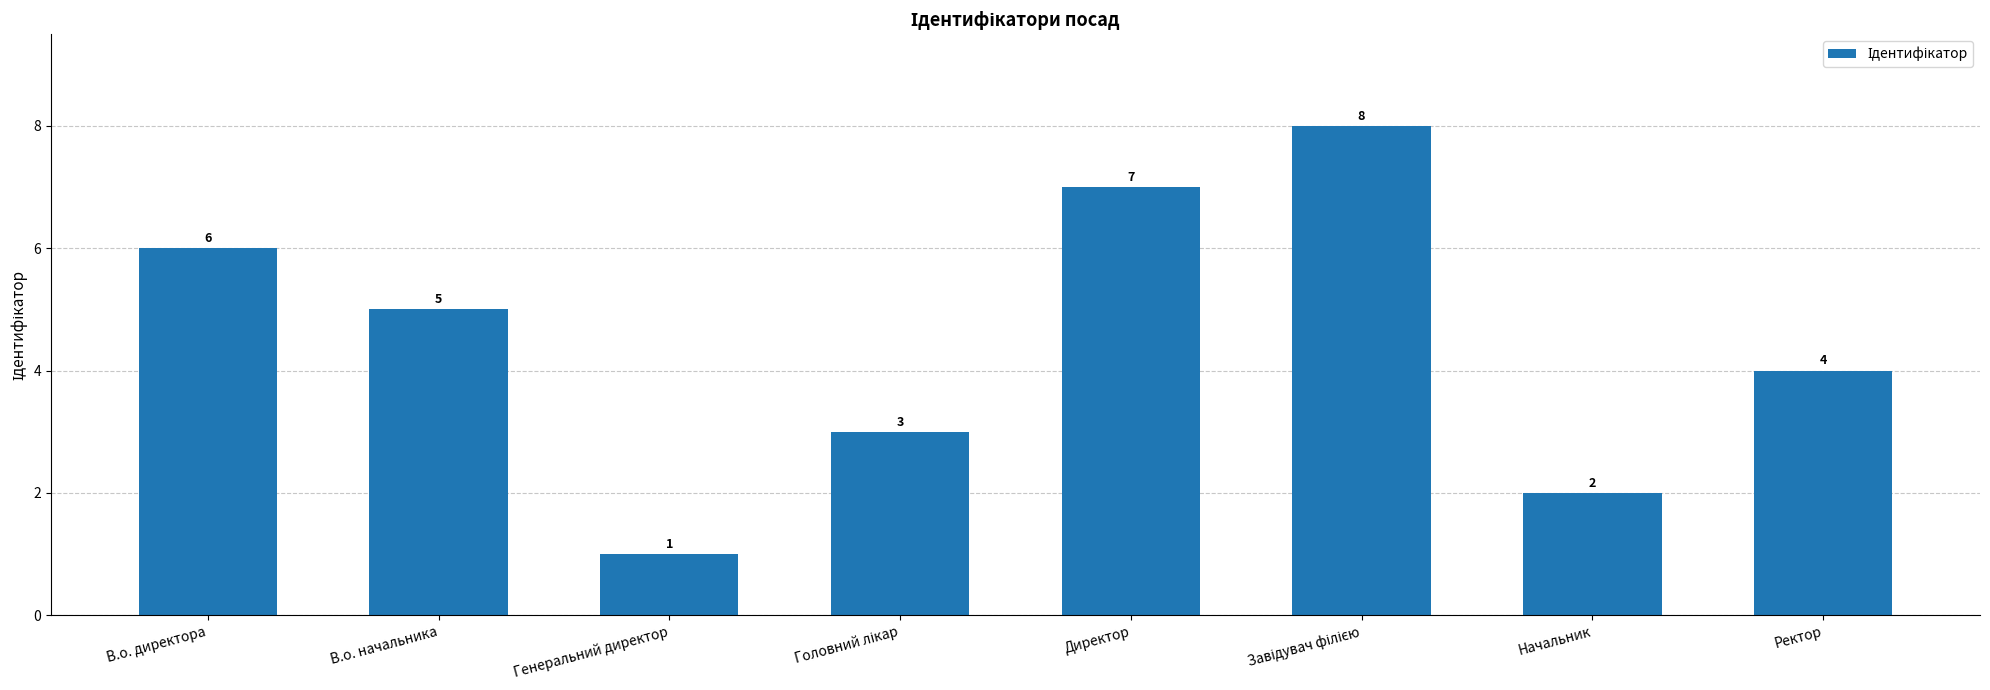

What is the sum of all values?

36